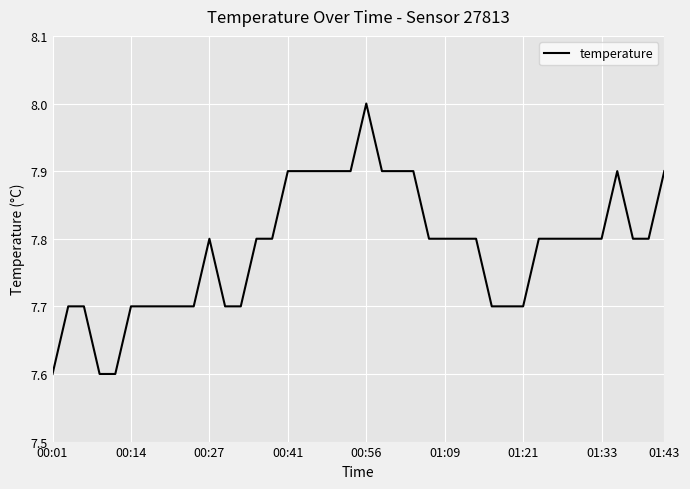

What is the greatest value displayed?

8.0